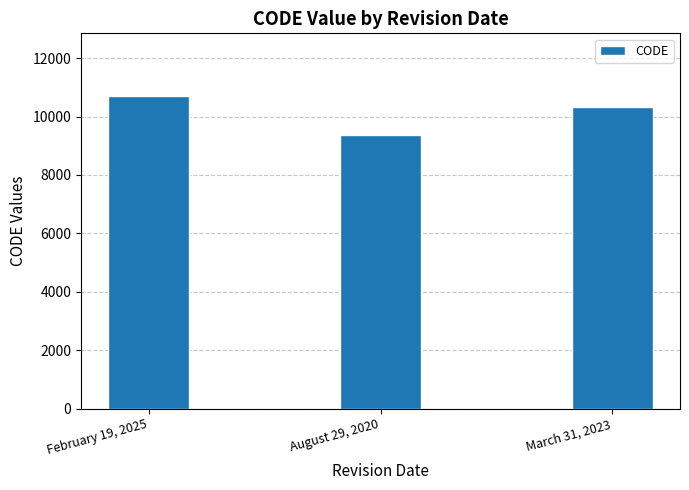

What value does the data have at February 19, 2025, to the nearest 50?

10700